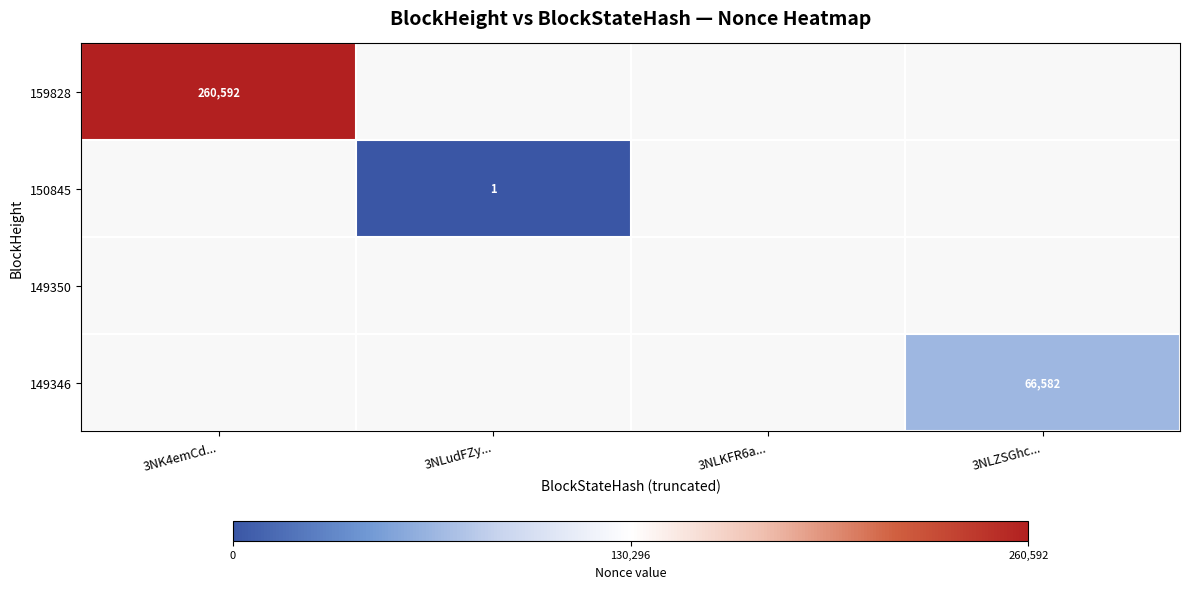

Which label corresponds to the smallest value in the chart?

3NLudFZy...